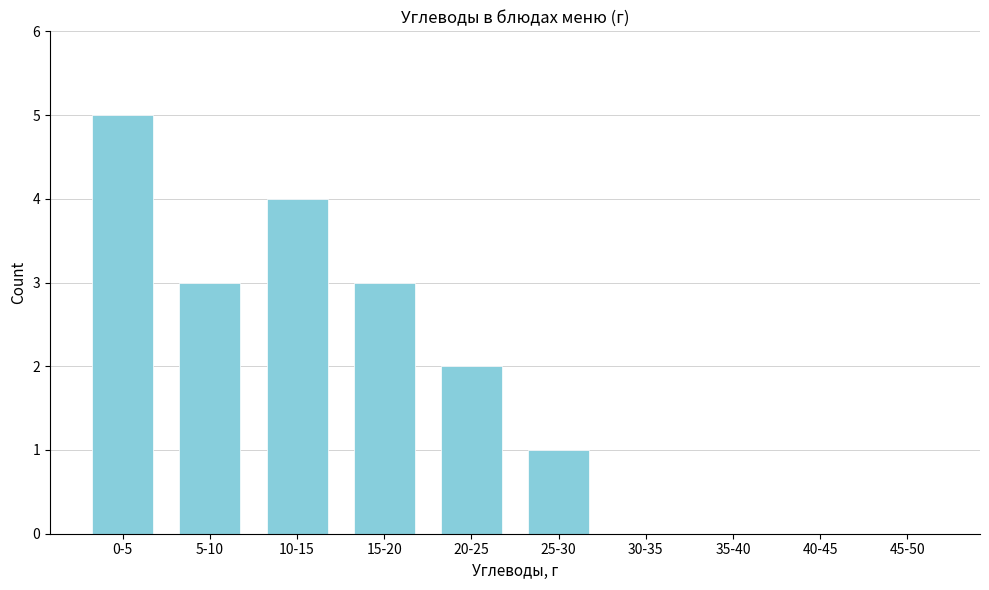

Reading left to right, extract all data points from this chart.

0-5=5	5-10=3	10-15=4	15-20=3	20-25=2	25-30=1	30-35=0	35-40=0	40-45=0	45-50=0